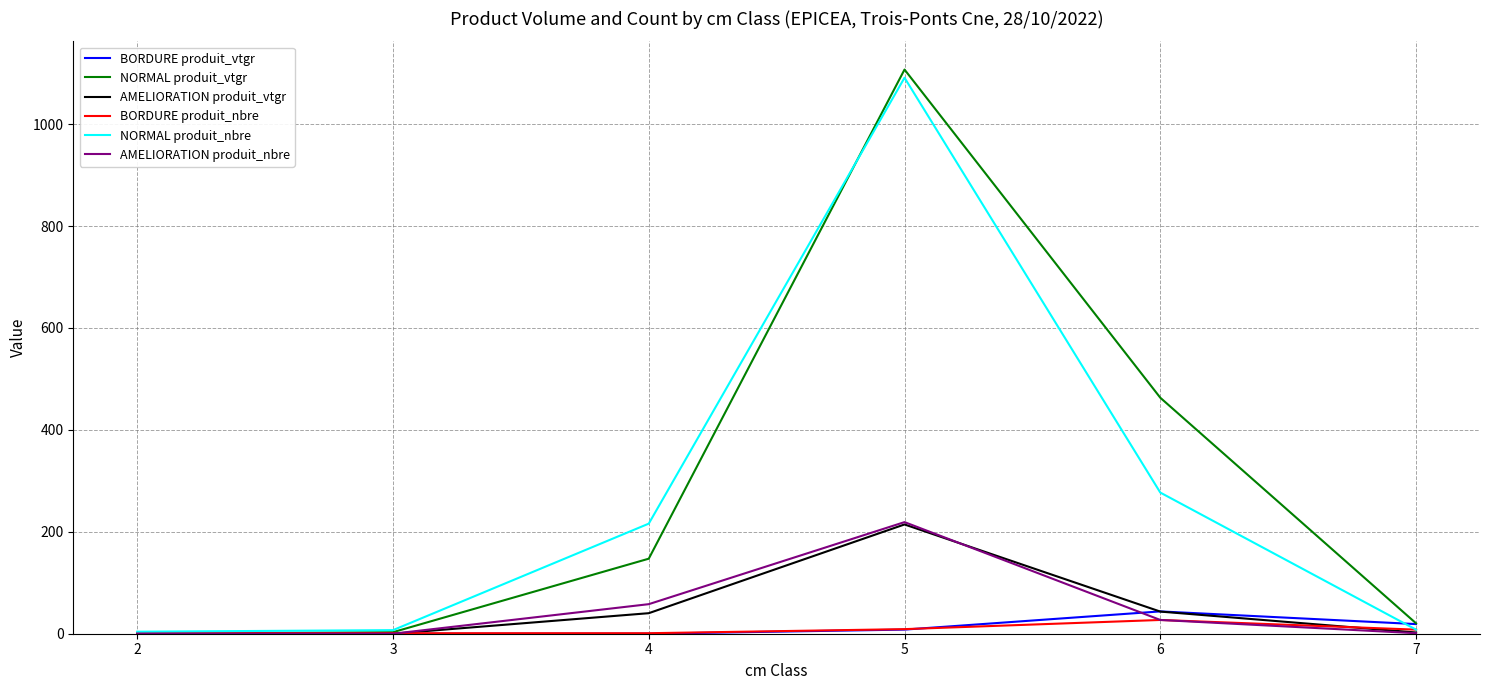

Where does the NORMAL produit_vtgr series first go above 147?

4